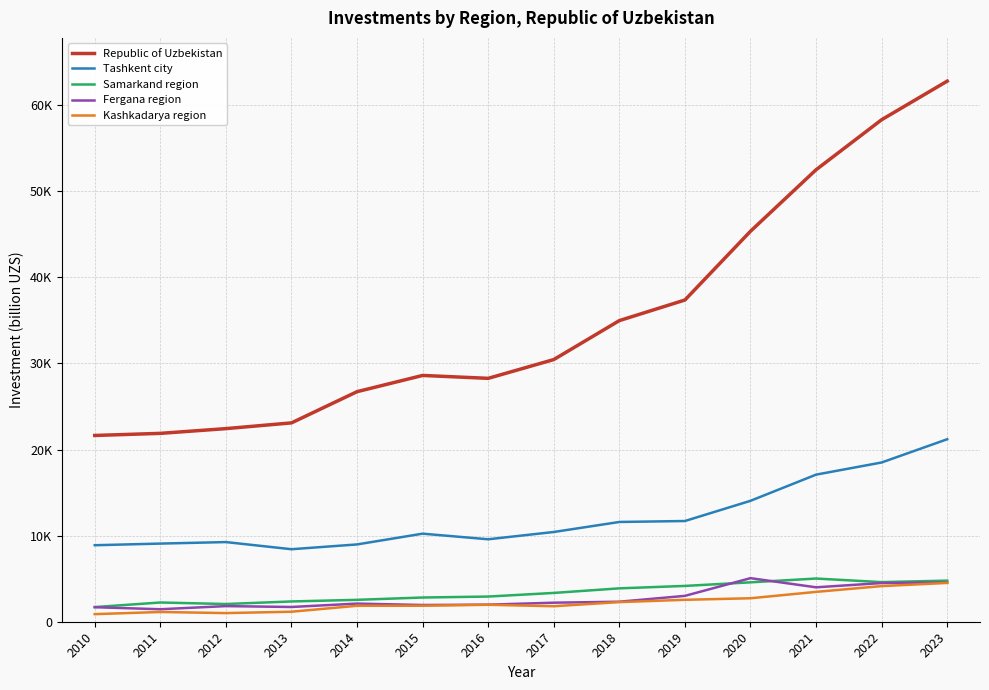

What is the approximate value of Republic of Uzbekistan at 2023?

62786